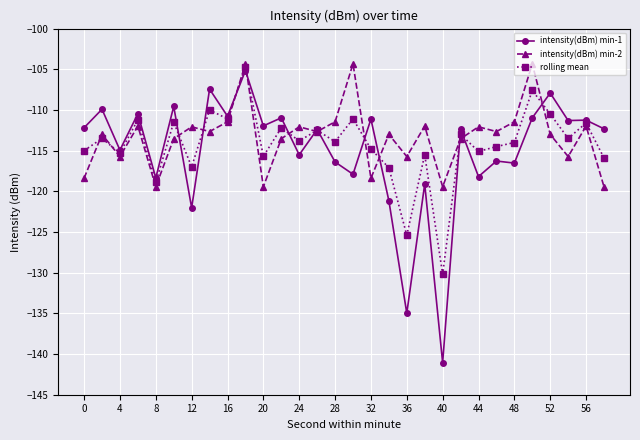

Which series ends up on top after the final intersection of intensity(dBm) min-1 and rolling mean?

intensity(dBm) min-1